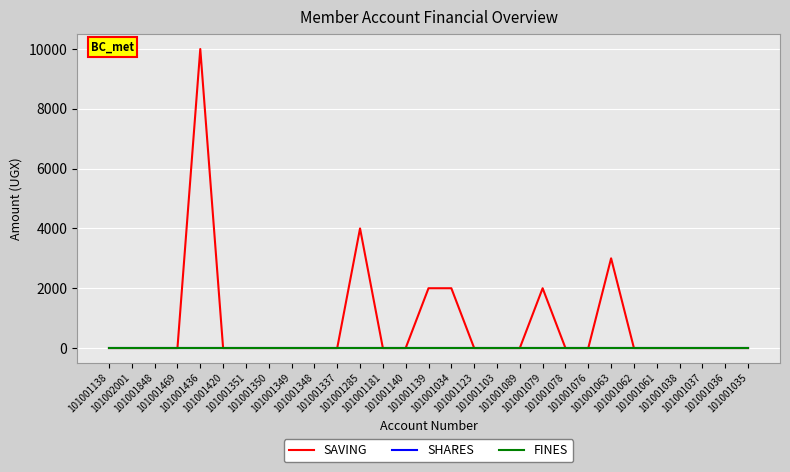

Does the chart display data point markers on the line(s)?

No